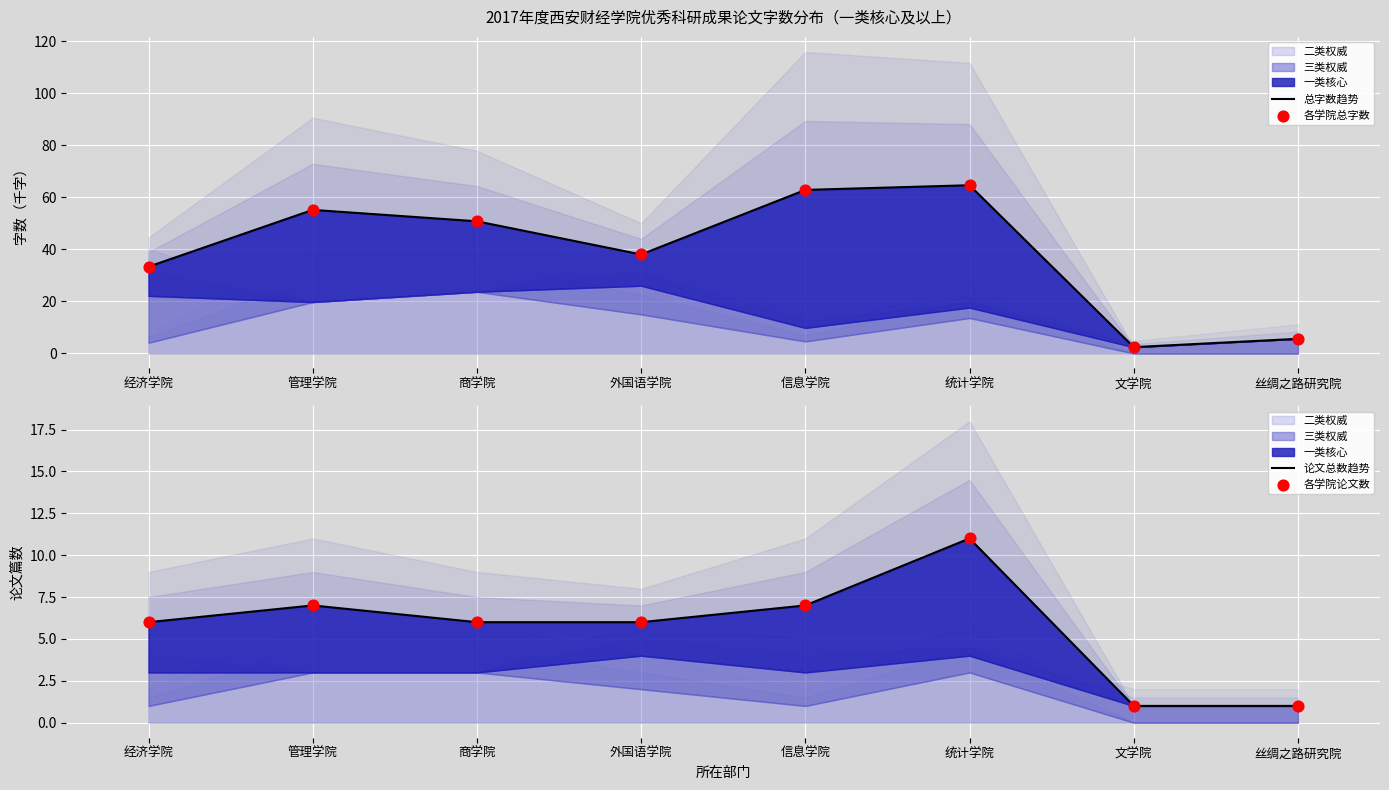

Is the value of 论文总数趋势 at 统计学院 greater than the value of 总字数趋势 at 经济学院?

No